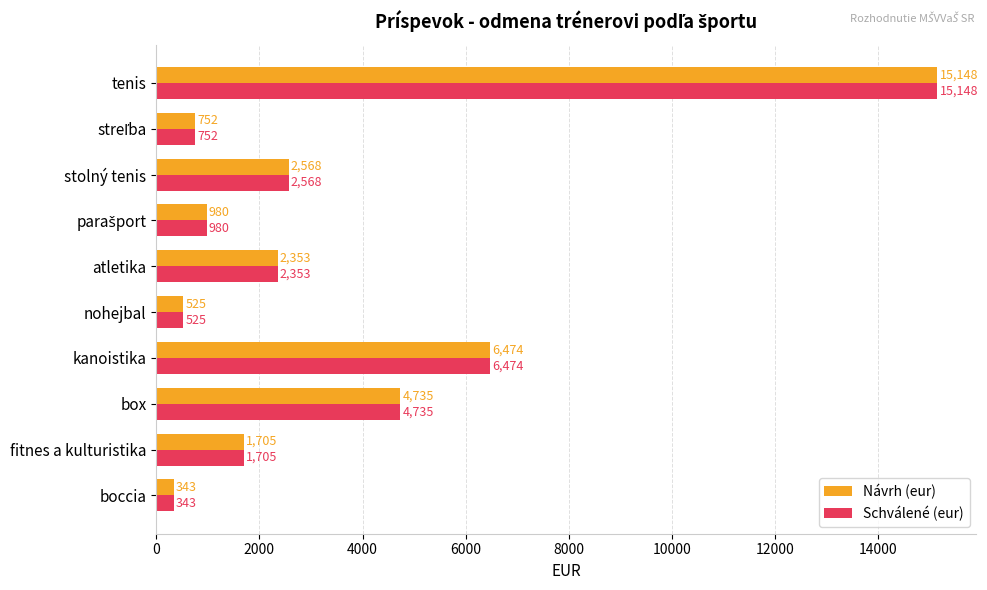

What value does the Návrh (eur) series have at fitnes a kulturistika, to the nearest 50?

1700